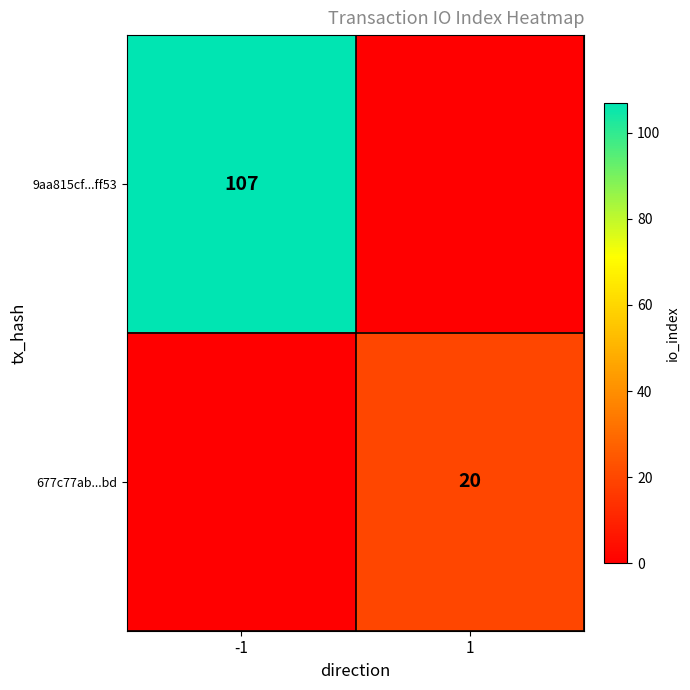

True or false: 677c77ab...bd has a value of 20 at 1.

True